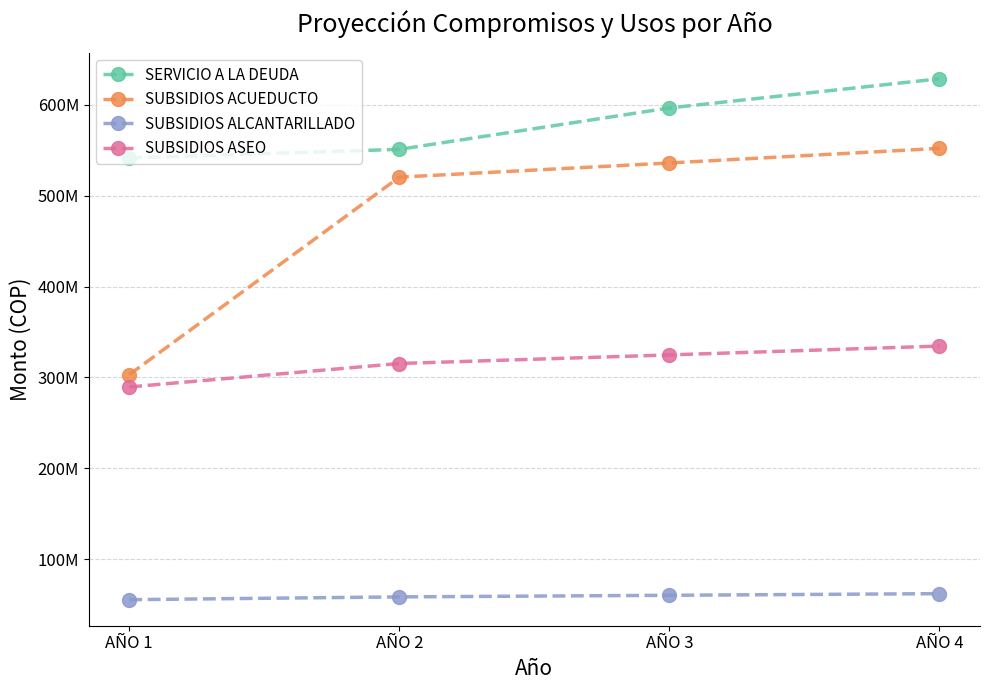

What is the spread (max minus min) of values at AÑO 4?

566658795